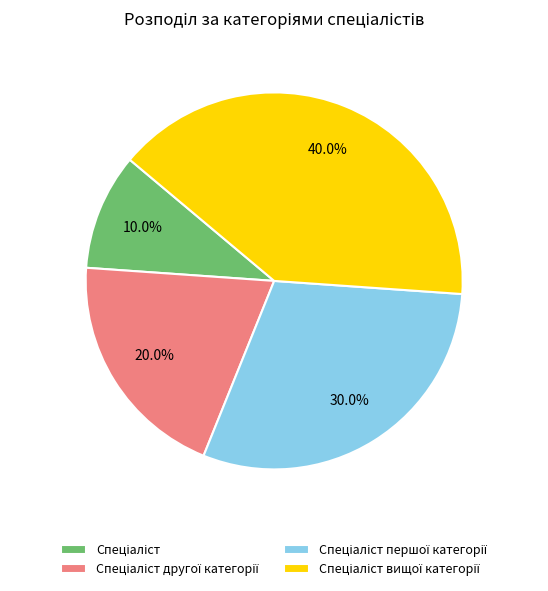

Does any single category account for the majority?

No